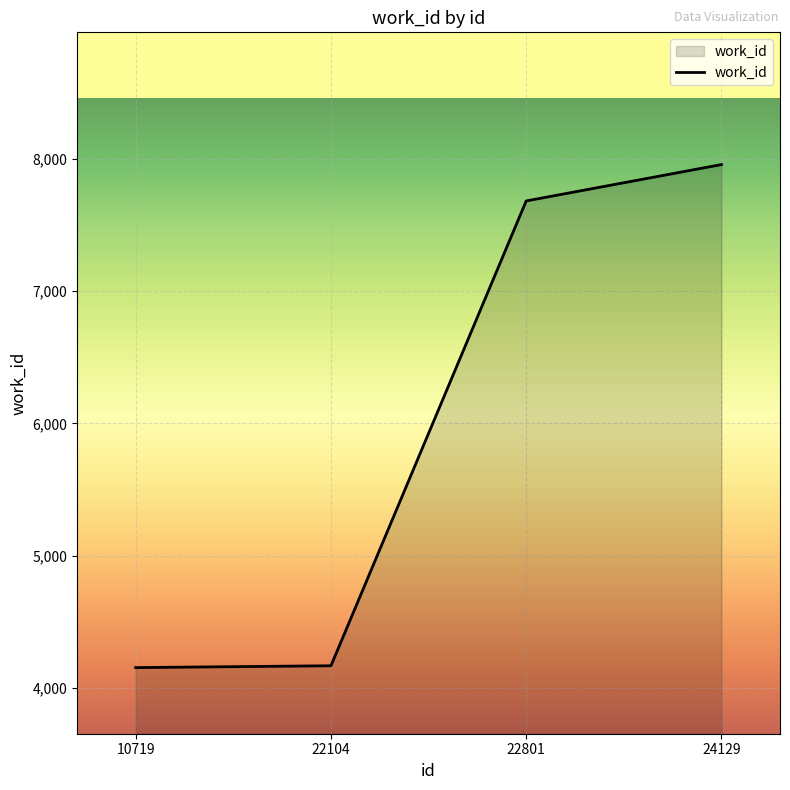

What is the sum of the values at 24129 and 22801?

15639